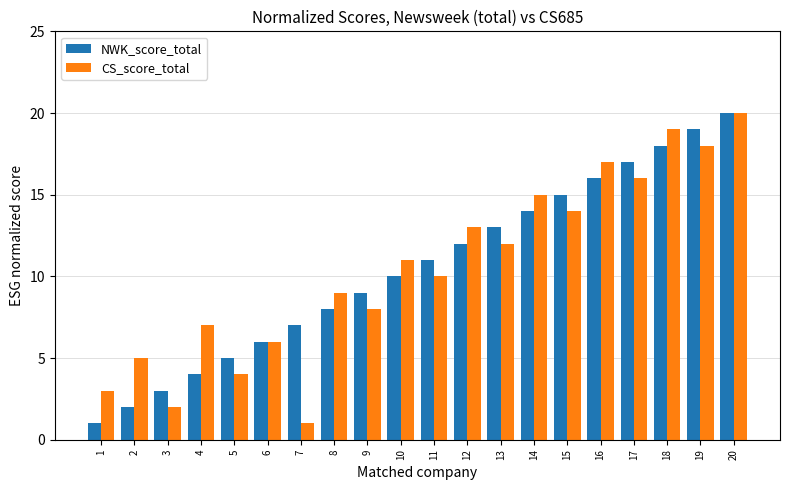

What is the lowest value of the CS_score_total series?

1